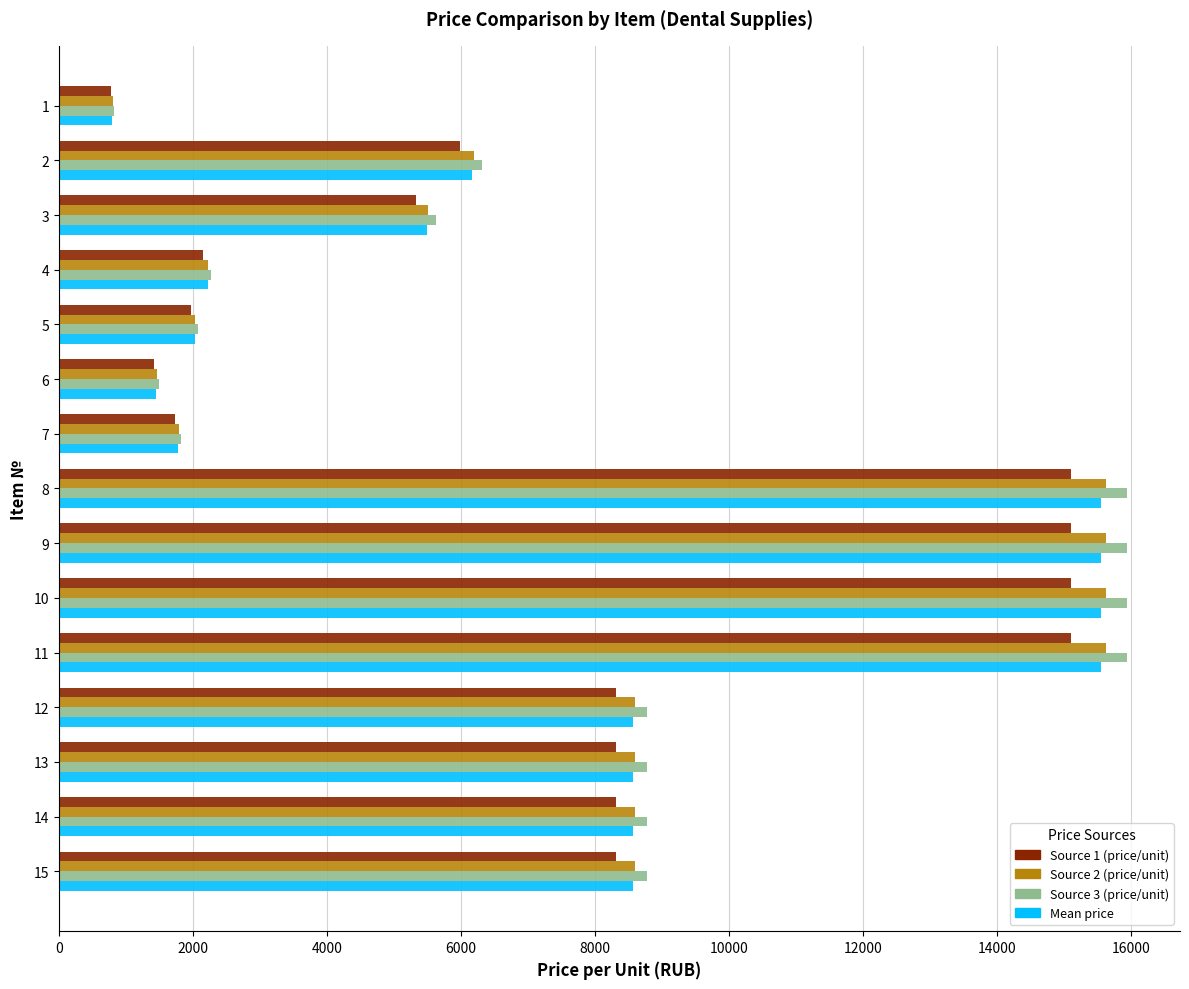

Which series has the widest spread of values?

Source 3 (price/unit)